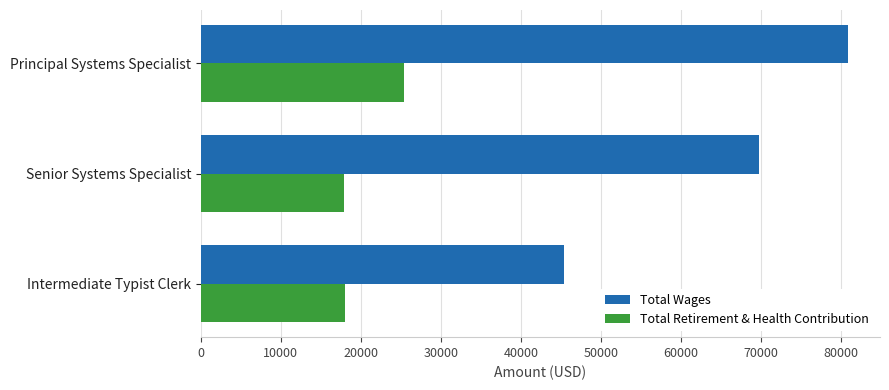

Which series has the largest range (max minus min)?

Total Wages